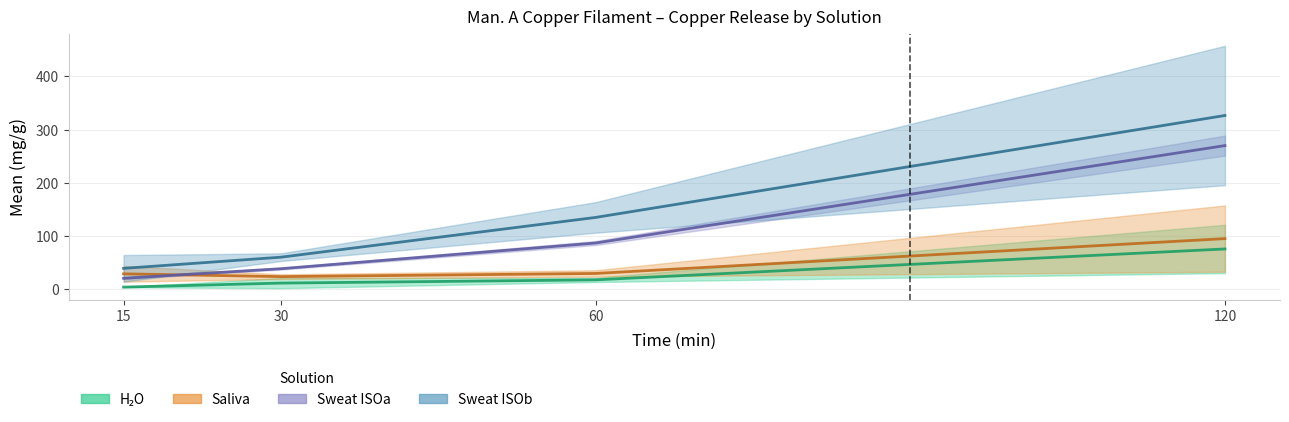

True or false: Saliva_mean and SweatB_mean cross at least once.

False